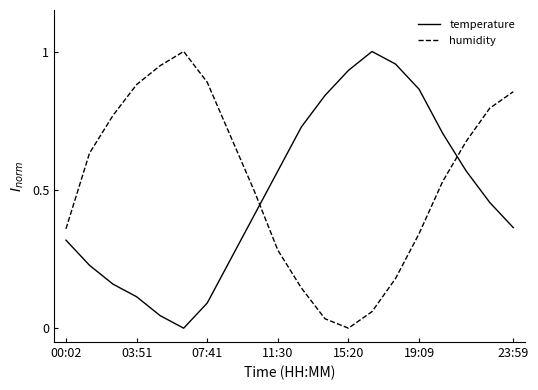

List the series in order of their overall mean, lowest first.

temperature, humidity